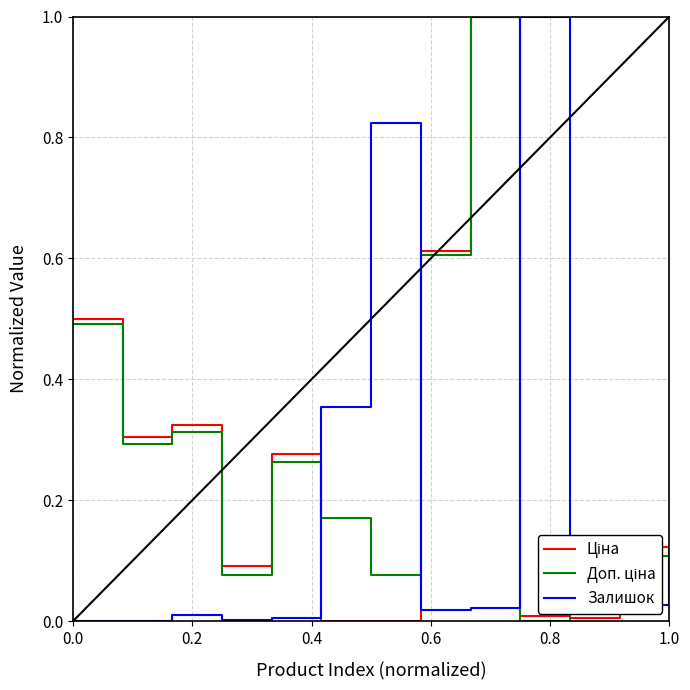

What is the greatest value displayed?

1.0